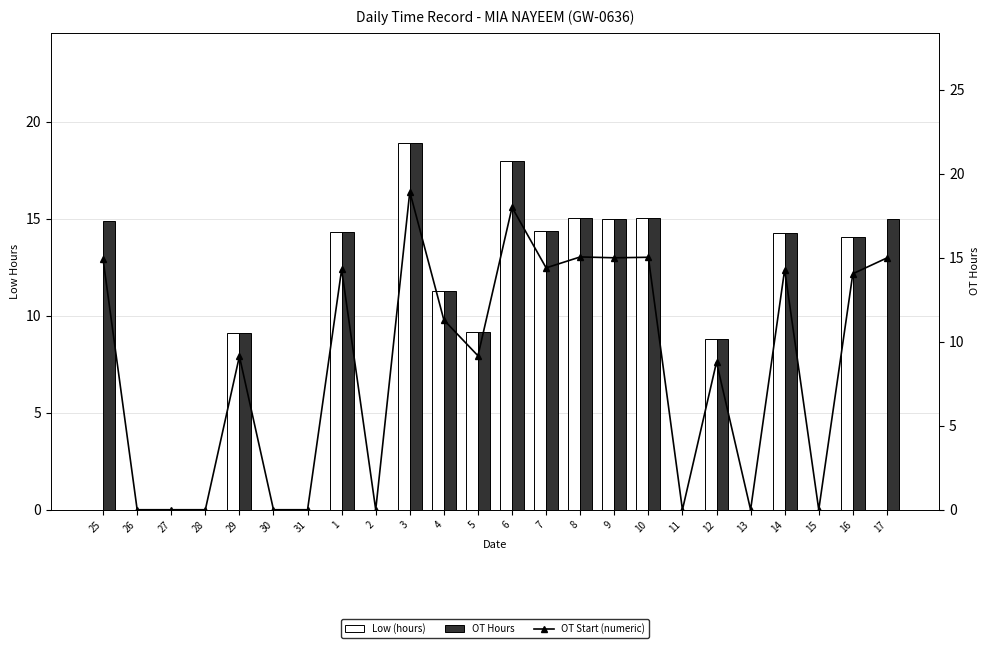

Rank the series by their maximum value, from highest to lowest.

Low (hours), OT Hours, OT Start (numeric)